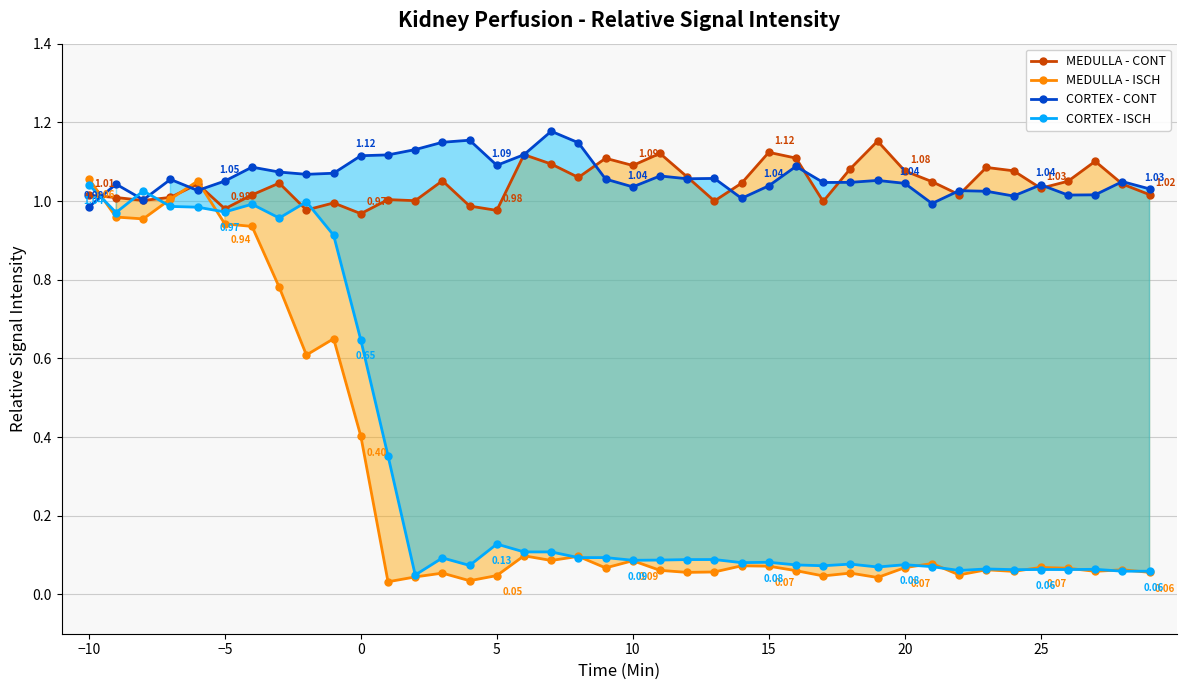

At how many categories does at least one series exceed 0?

40